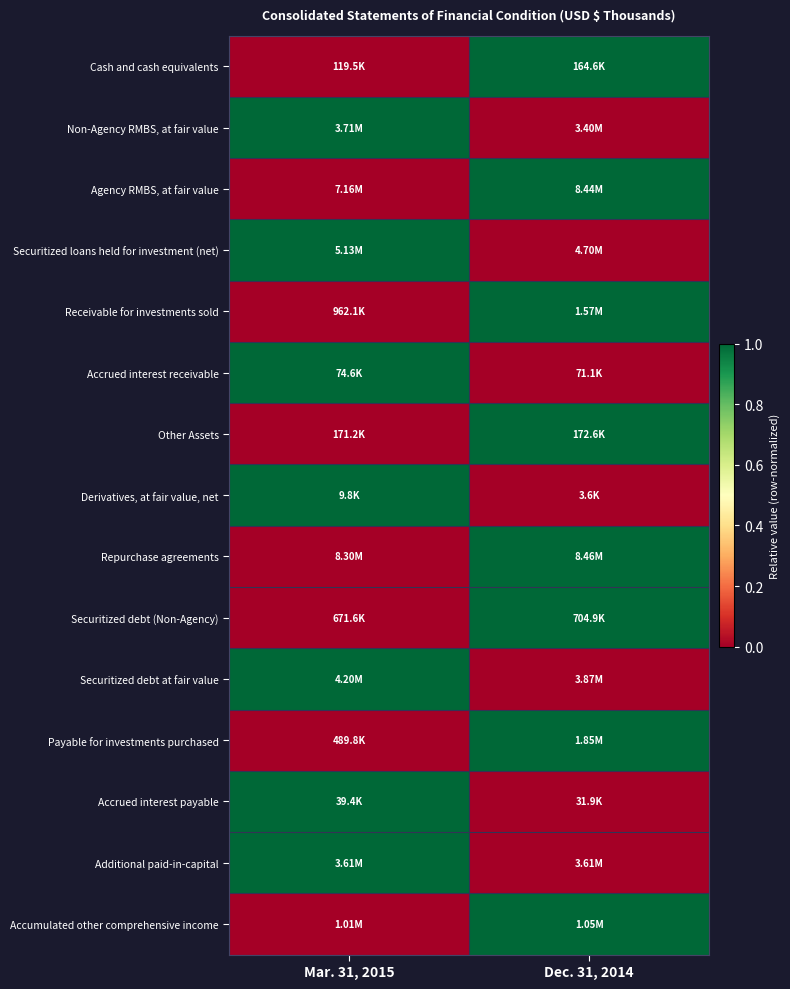

Reading left to right, transcribe all the data shown in this chart.

Cash and cash equivalents: Mar. 31, 2015=0	Dec. 31, 2014=1
Non-Agency RMBS, at fair value: Mar. 31, 2015=1	Dec. 31, 2014=0
Agency RMBS, at fair value: Mar. 31, 2015=0	Dec. 31, 2014=1
Securitized loans held for investment (net): Mar. 31, 2015=1	Dec. 31, 2014=0
Receivable for investments sold: Mar. 31, 2015=0	Dec. 31, 2014=1
Accrued interest receivable: Mar. 31, 2015=1	Dec. 31, 2014=0
Other Assets: Mar. 31, 2015=0	Dec. 31, 2014=1
Derivatives, at fair value, net: Mar. 31, 2015=1	Dec. 31, 2014=0
Repurchase agreements: Mar. 31, 2015=0	Dec. 31, 2014=1
Securitized debt (Non-Agency): Mar. 31, 2015=0	Dec. 31, 2014=1
Securitized debt at fair value: Mar. 31, 2015=1	Dec. 31, 2014=0
Payable for investments purchased: Mar. 31, 2015=0	Dec. 31, 2014=1
Accrued interest payable: Mar. 31, 2015=1	Dec. 31, 2014=0
Additional paid-in-capital: Mar. 31, 2015=1	Dec. 31, 2014=0
Accumulated other comprehensive income: Mar. 31, 2015=0	Dec. 31, 2014=1